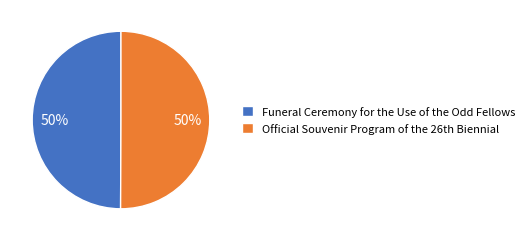

How many segments does this pie chart have?

2